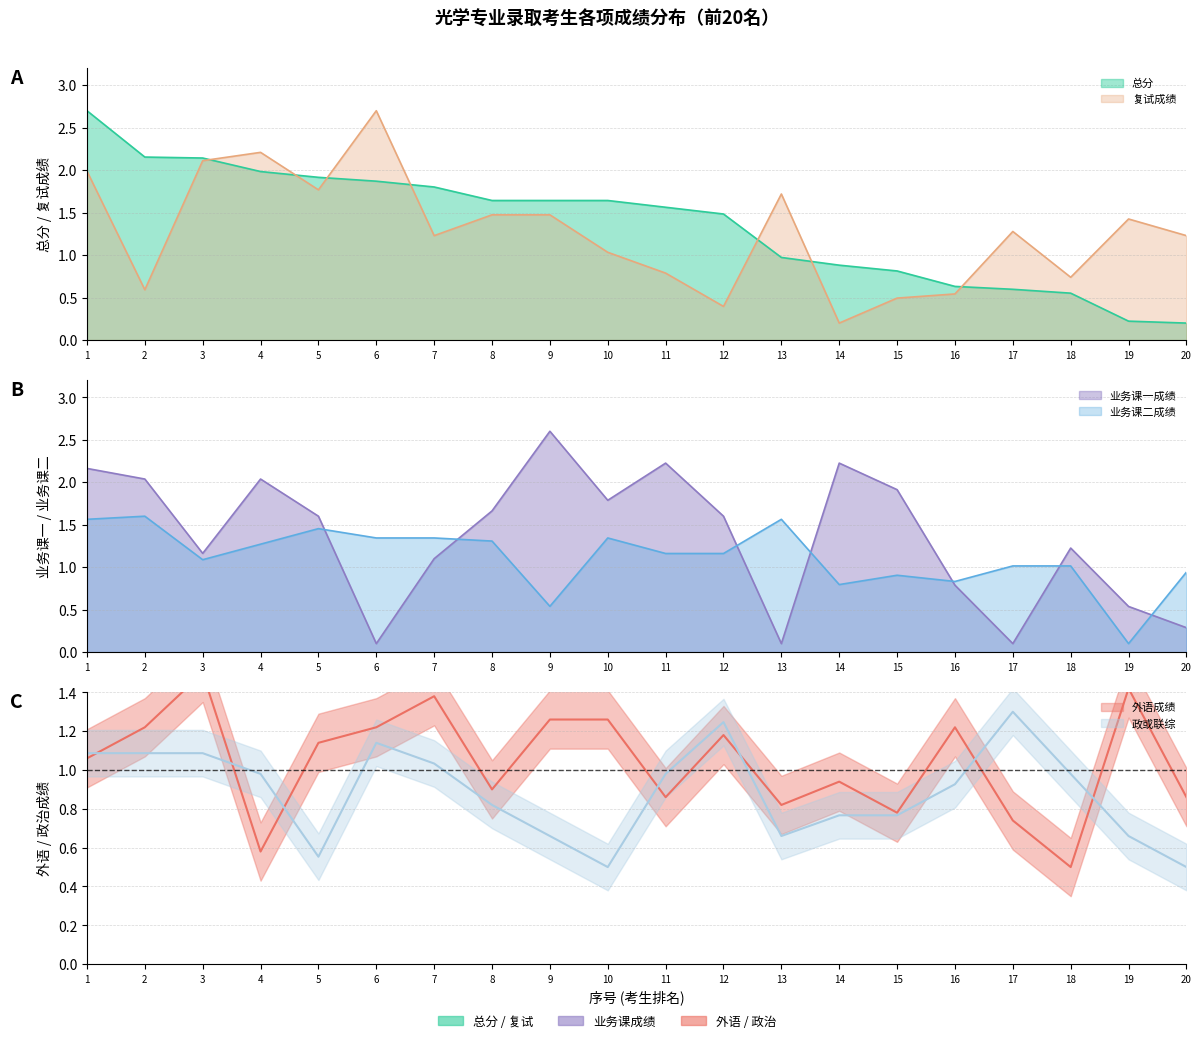

What is the value of the 业务课二成绩 point at the 19th from the left?

0.1